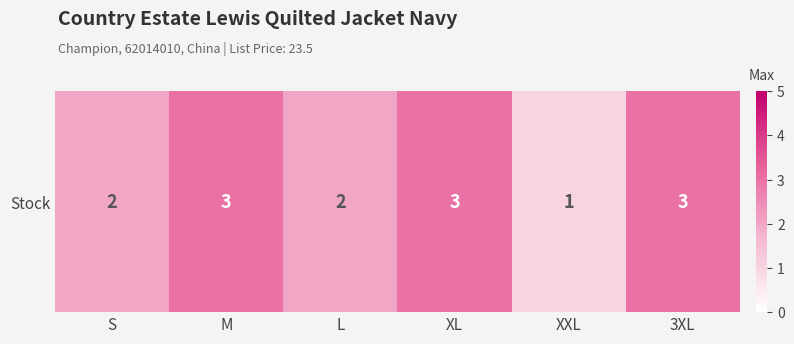

What is the change in value from S to XXL?

-1